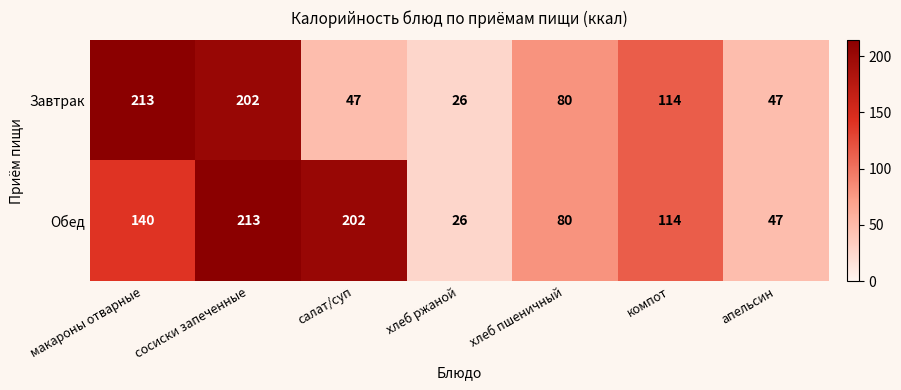

List the series in order of their overall mean, highest first.

Обед, Завтрак